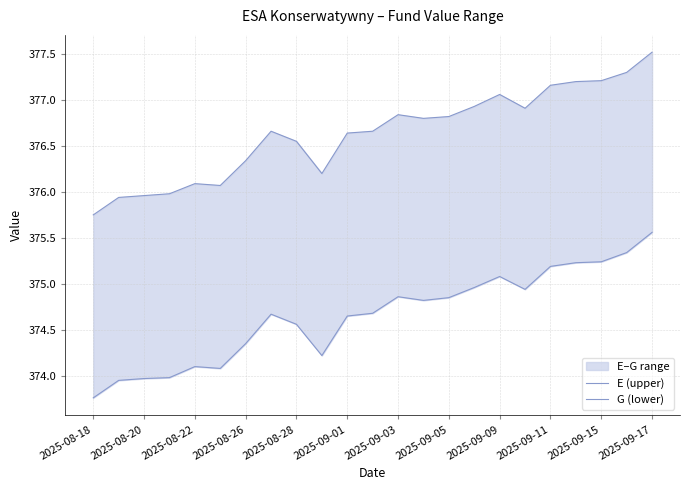

Between 19 and 13, which is larger?

19